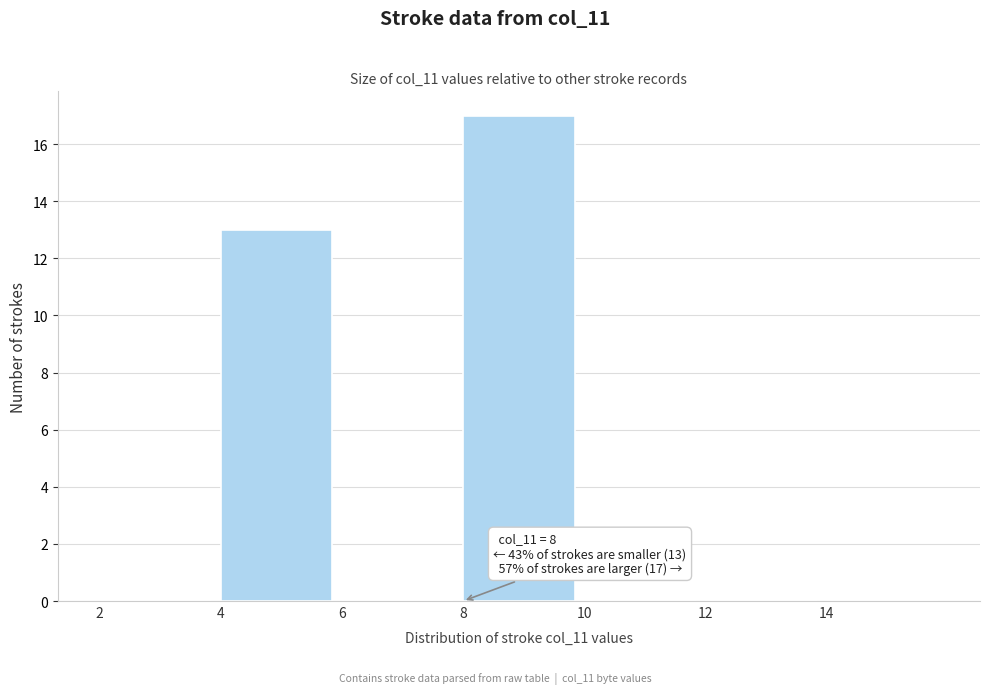

Which range on the x-axis has the tallest bar?

8 to 10